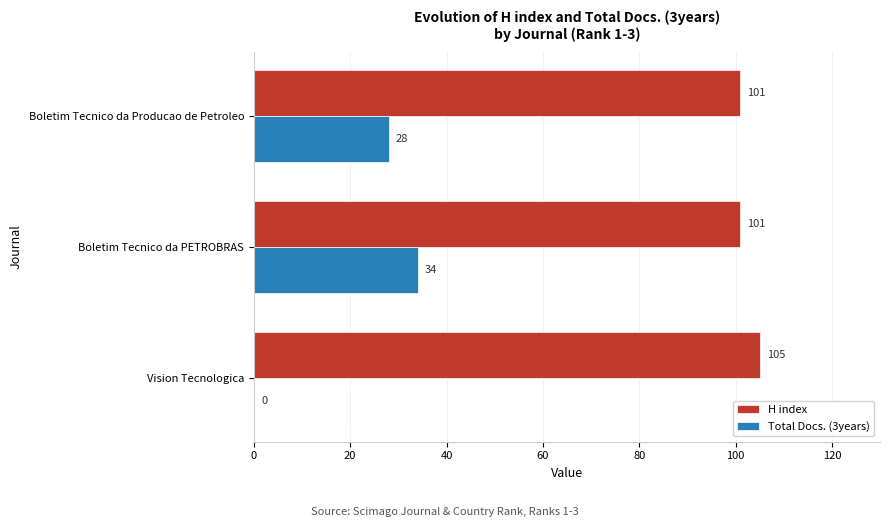

What is the sum of the H index values at Boletim Tecnico da PETROBRAS and Vision Tecnologica?

206